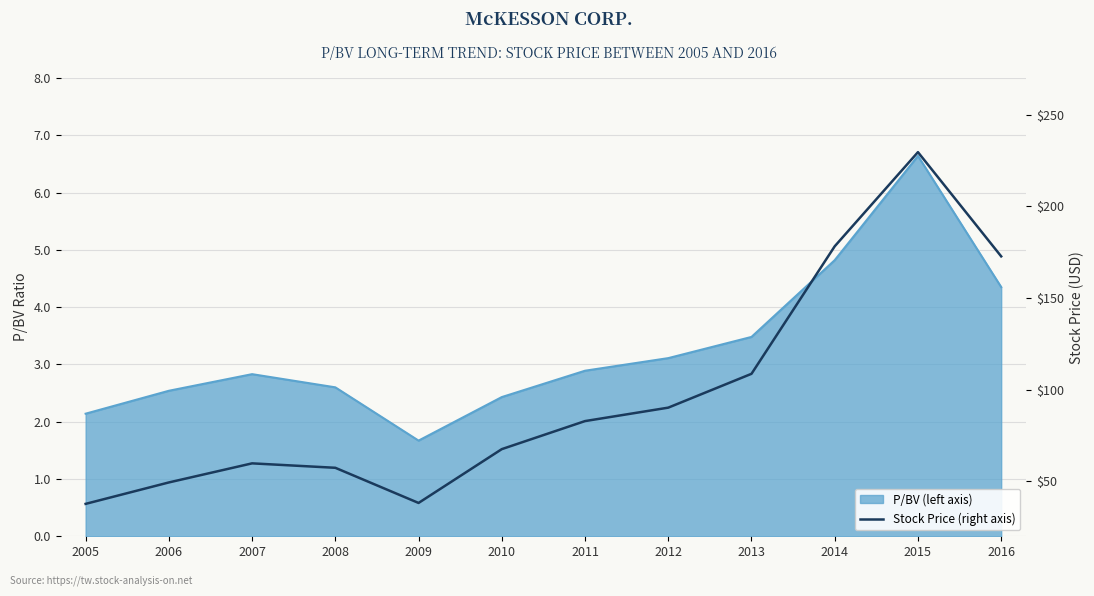

Reading left to right, extract all data points from this chart.

2005=37.7	2006=49.4	2007=59.8	2008=57.4	2009=38.2	2010=67.5	2011=82.8	2012=90.2	2013=108.6	2014=178.2	2015=229.6	2016=172.7